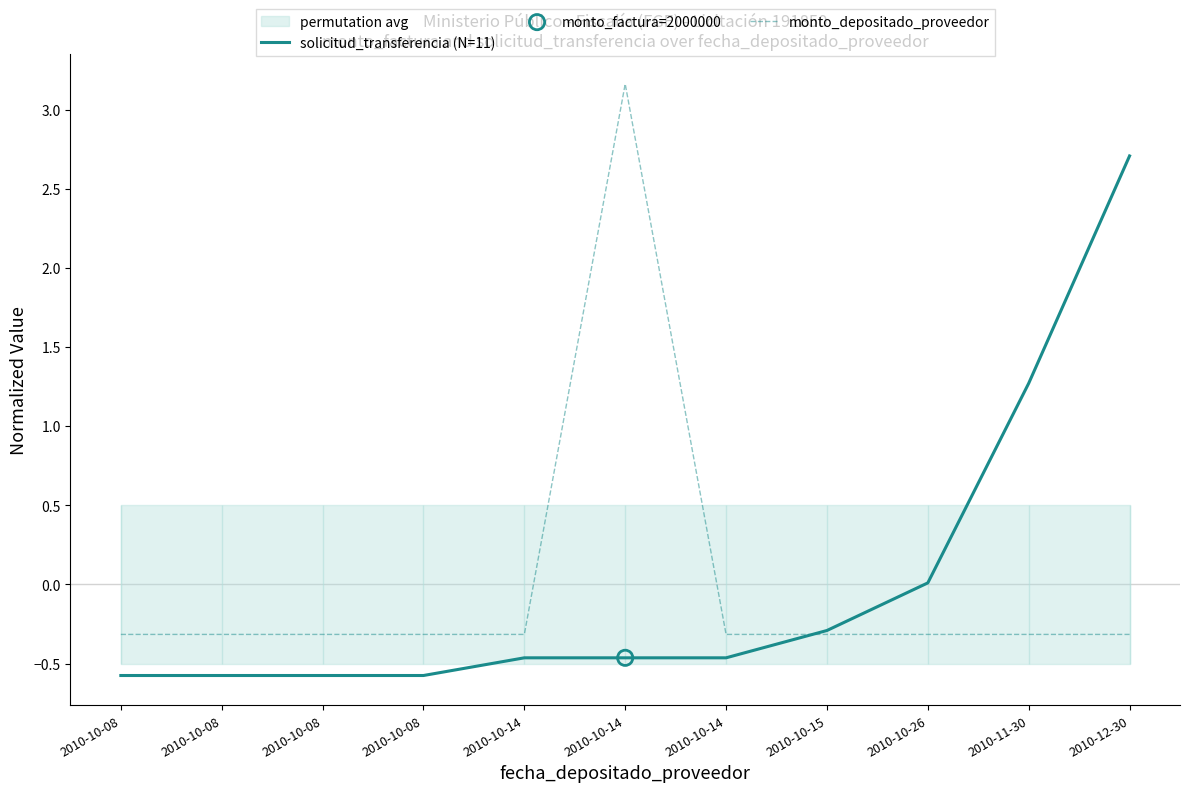

Which series has the largest total across all categories?

monto_depositado_proveedor